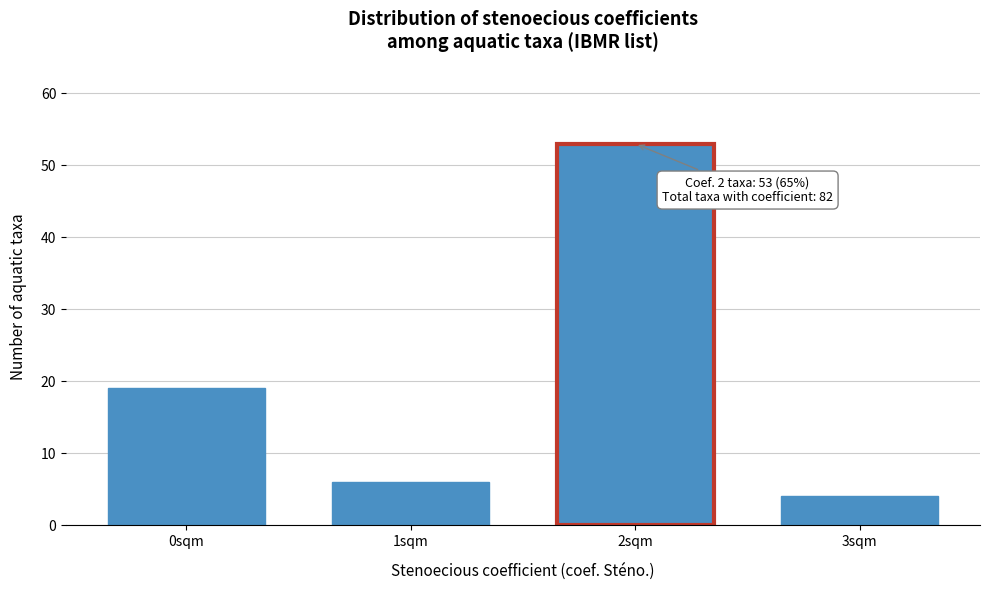

Reading right to left, what are all the values shown in this chart?

3sqm=4	2sqm=53	1sqm=6	0sqm=19